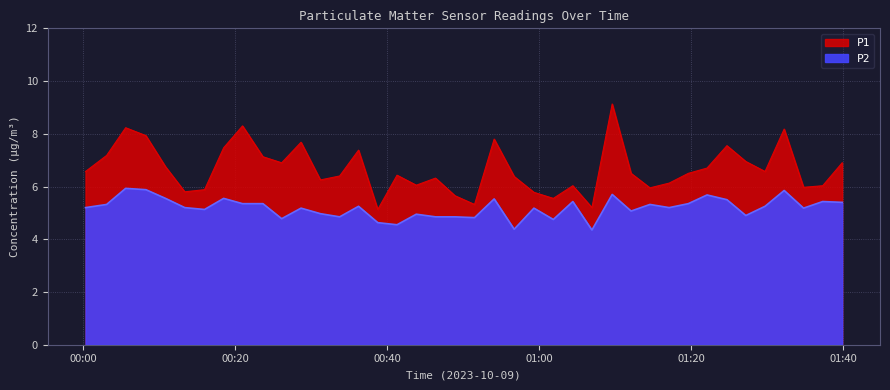

The P1 series shows 2.1 at 2023-10-09T01:24:41. True or false?

False